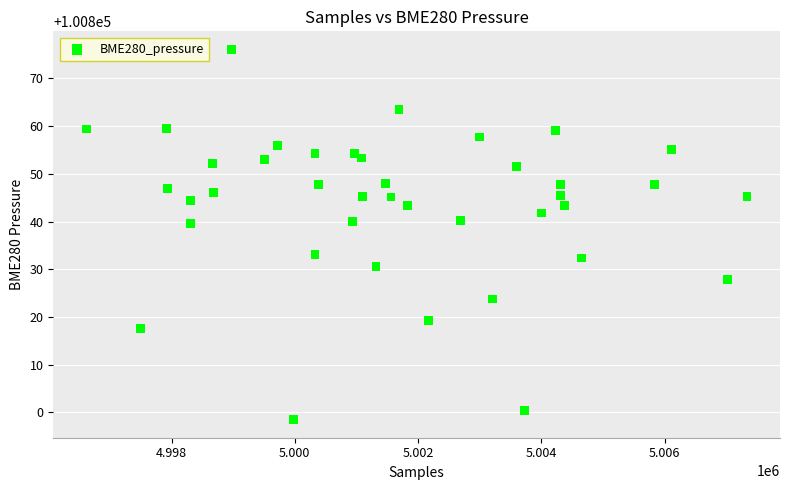

What is the range of Y values (max minus min)?

77.4